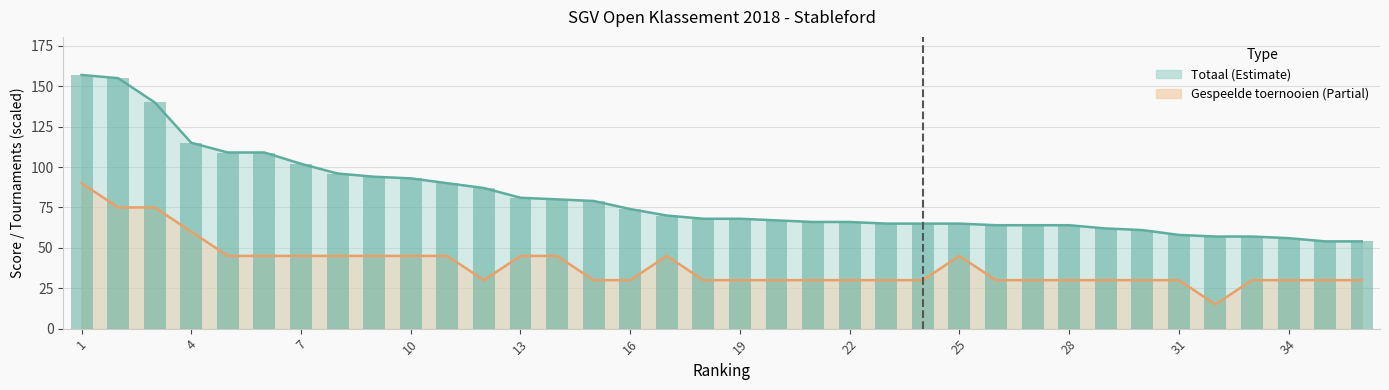

What is the average value of the Totaal series?

81